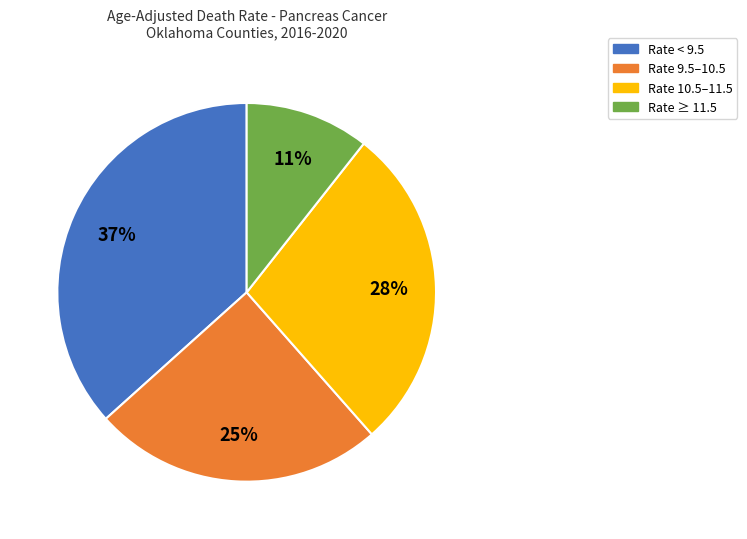

Is there a majority slice in this chart?

No